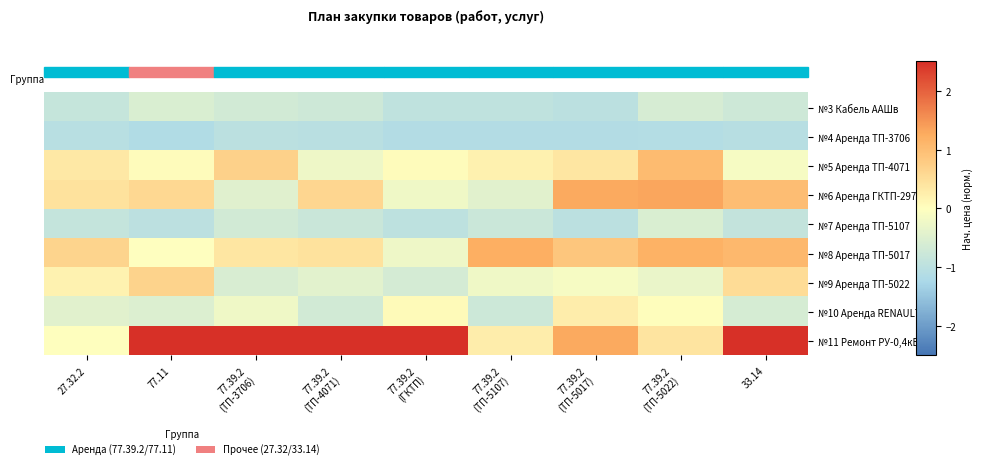

Which has a higher value, 77.39.2
(ТП-5017) or 77.39.2
(ТП-4071)?

77.39.2
(ТП-4071)